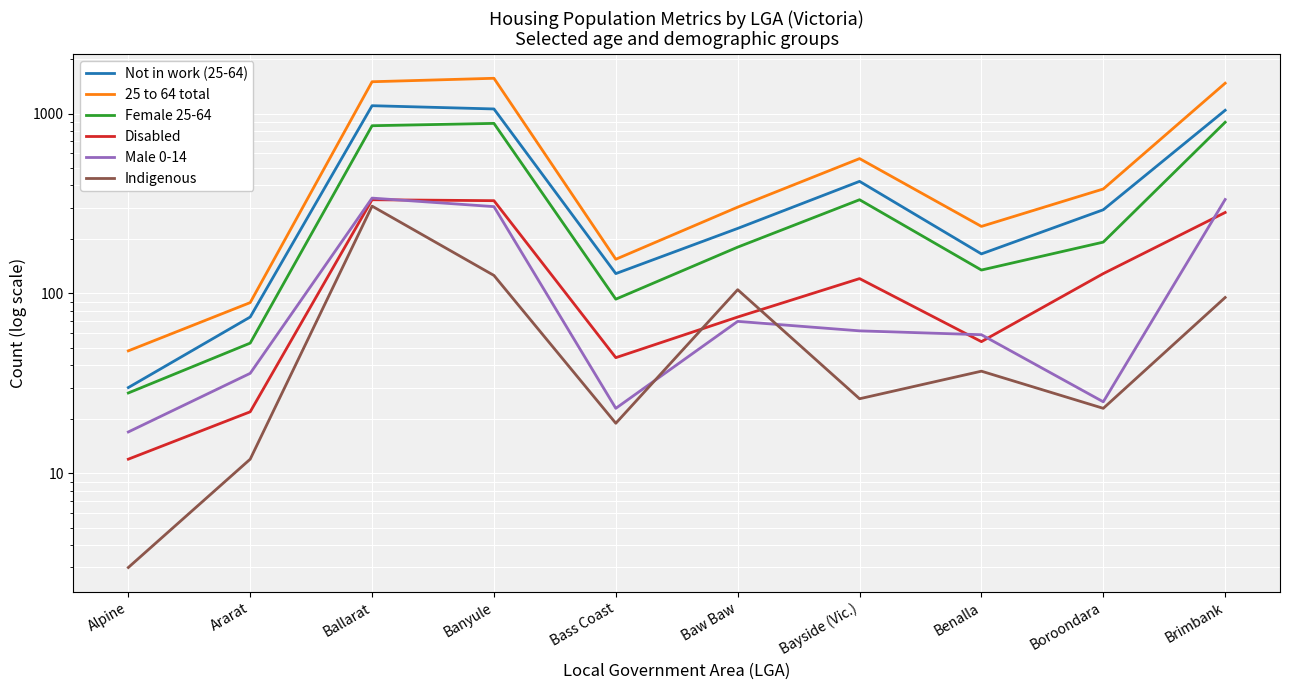

Which category has the lowest value in the Male 0-14 series?

Alpine